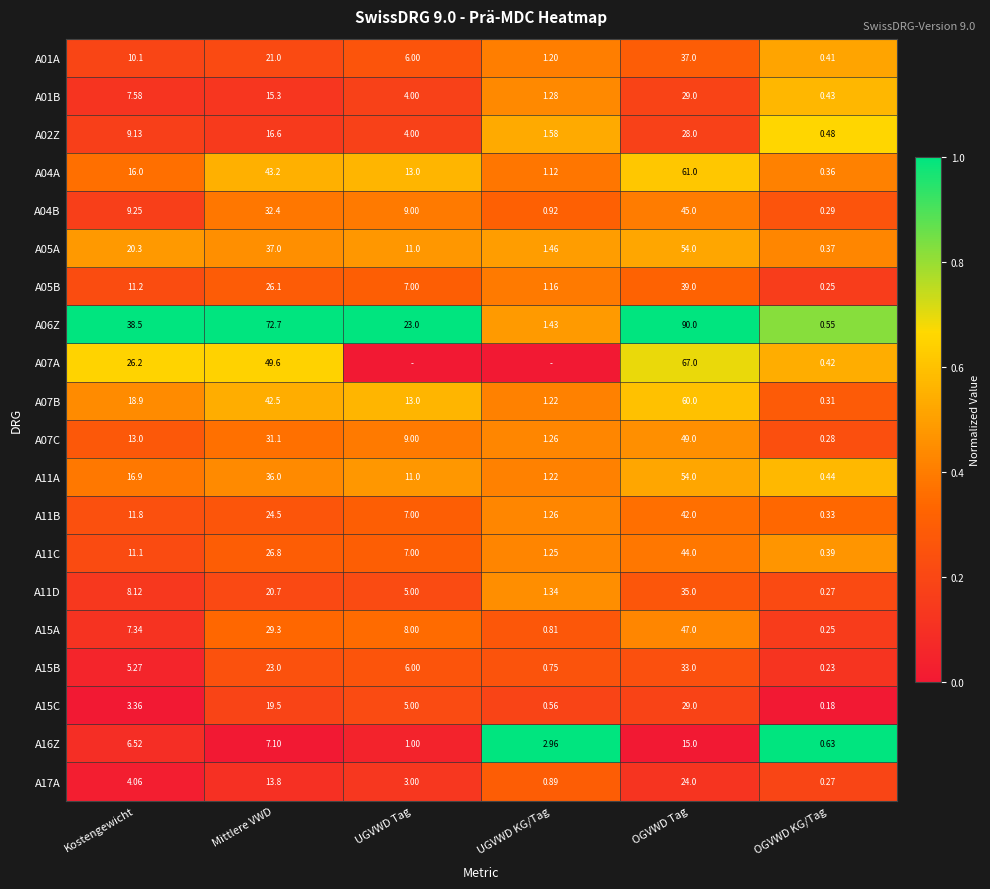

At which label does A06Z reach its minimum?

OGVWD KG/Tag